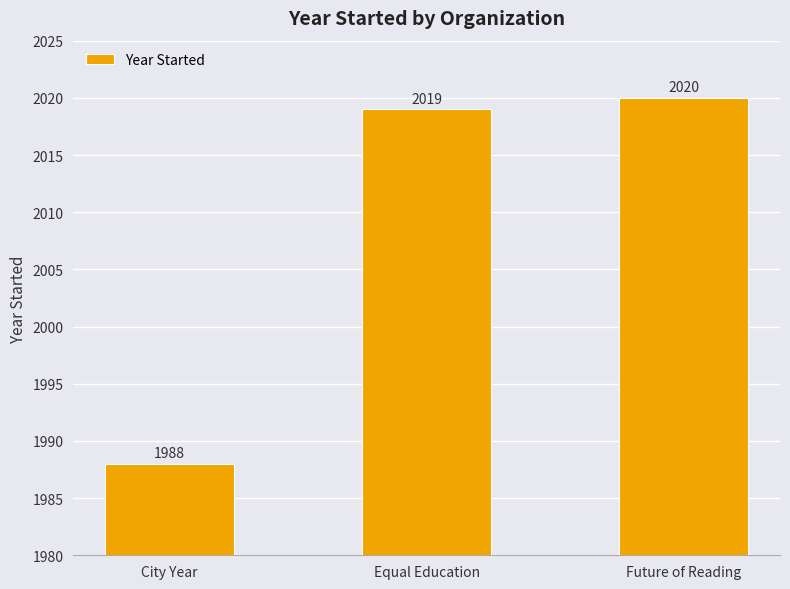

What is the sum of all values?

6027